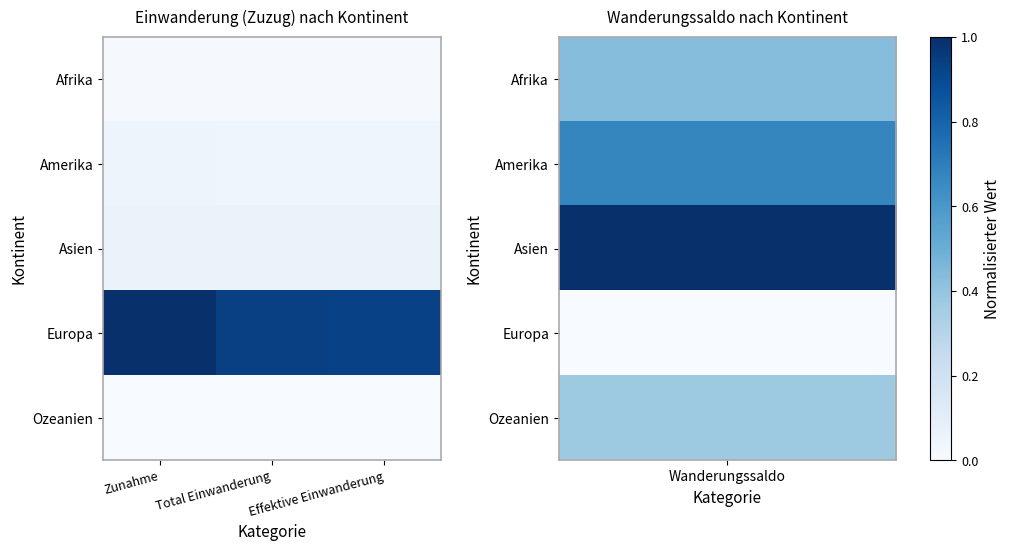

At which category is the sum across all series the highest?

Zunahme